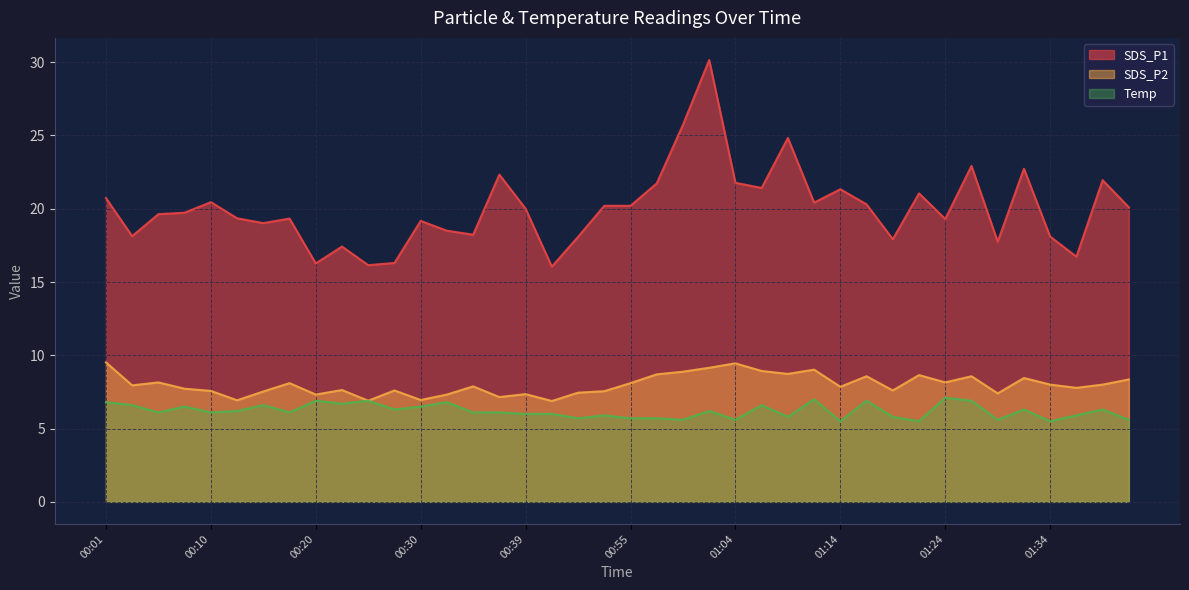

What is the value of the SDS_P2 point at the 31st from the left?

7.6